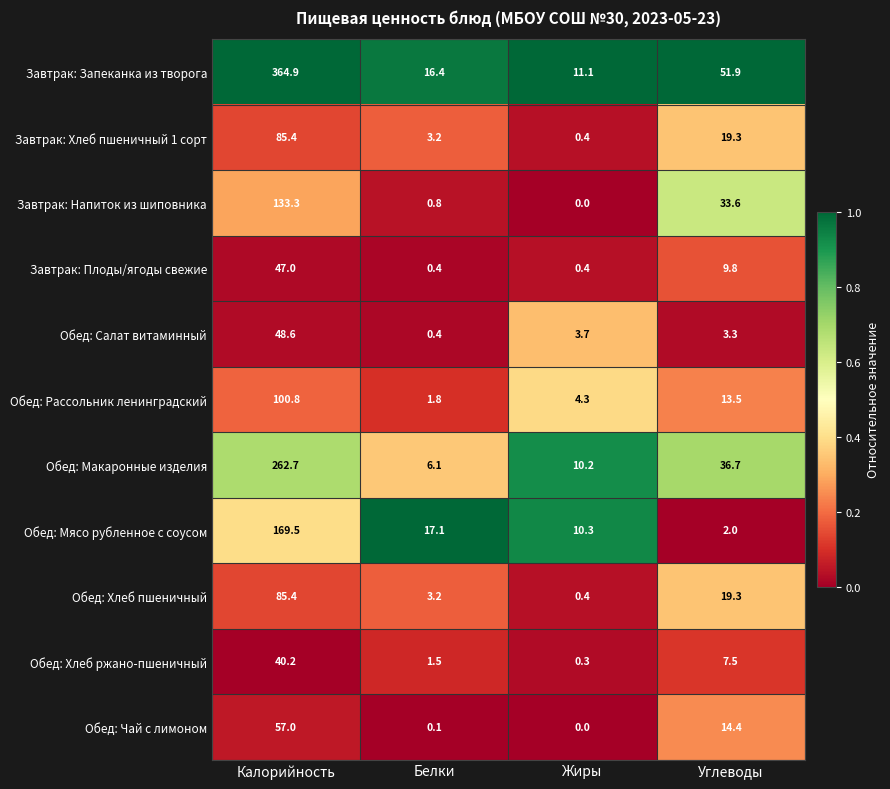

Rank the categories by Обед: Салат витаминный value from highest to lowest.

Калорийность, Жиры, Углеводы, Белки